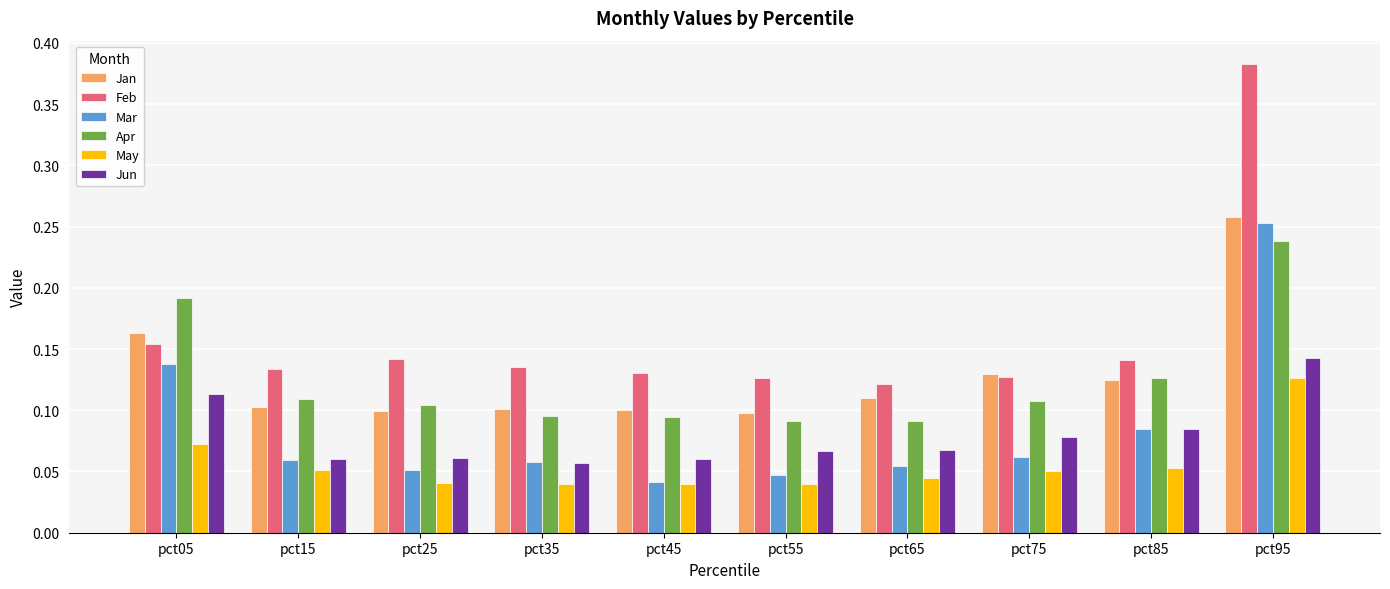

How many groups of bars are there?

10